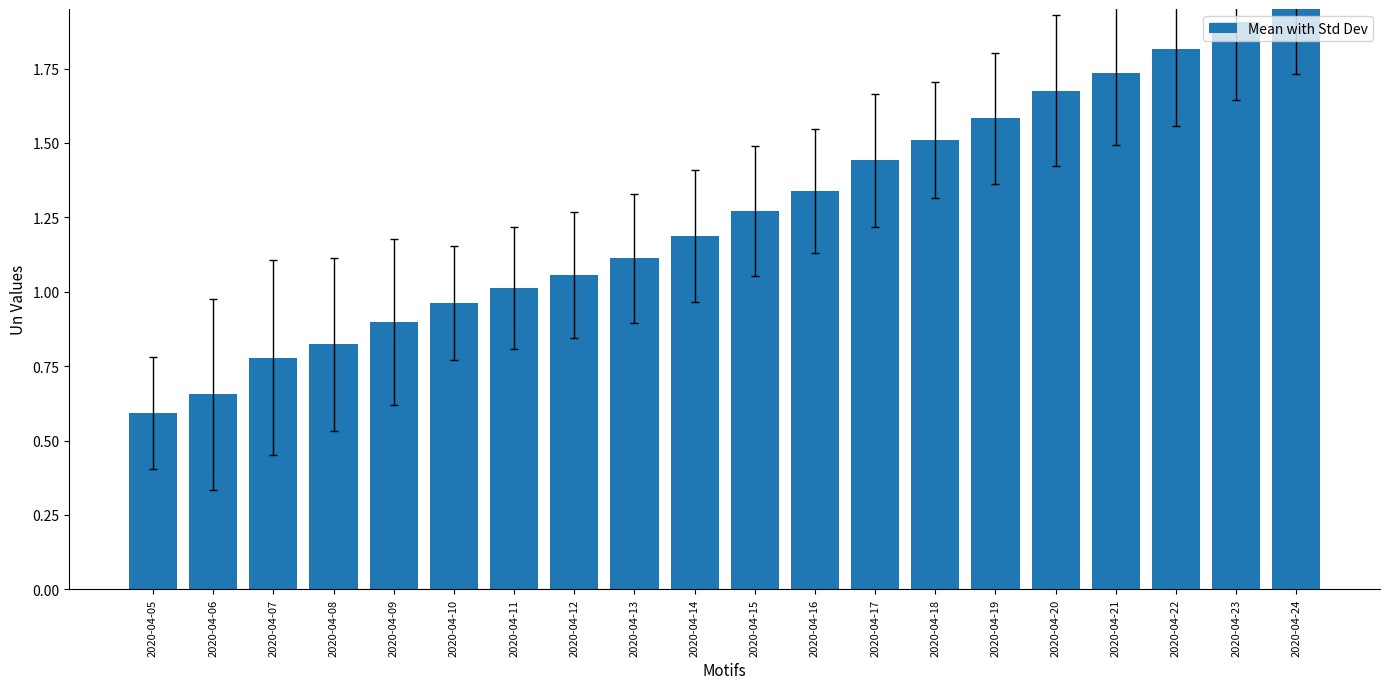

What is the sum of the values at 2020-04-16 and 2020-04-05?

1.9